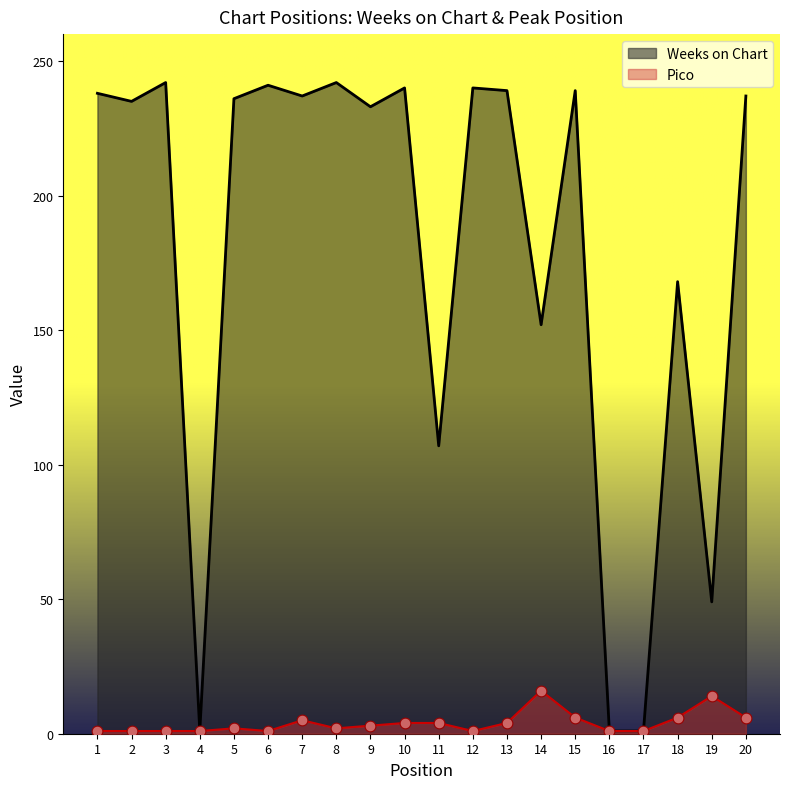

Which series reaches the minimum Y coordinate?

Weeks on Chart